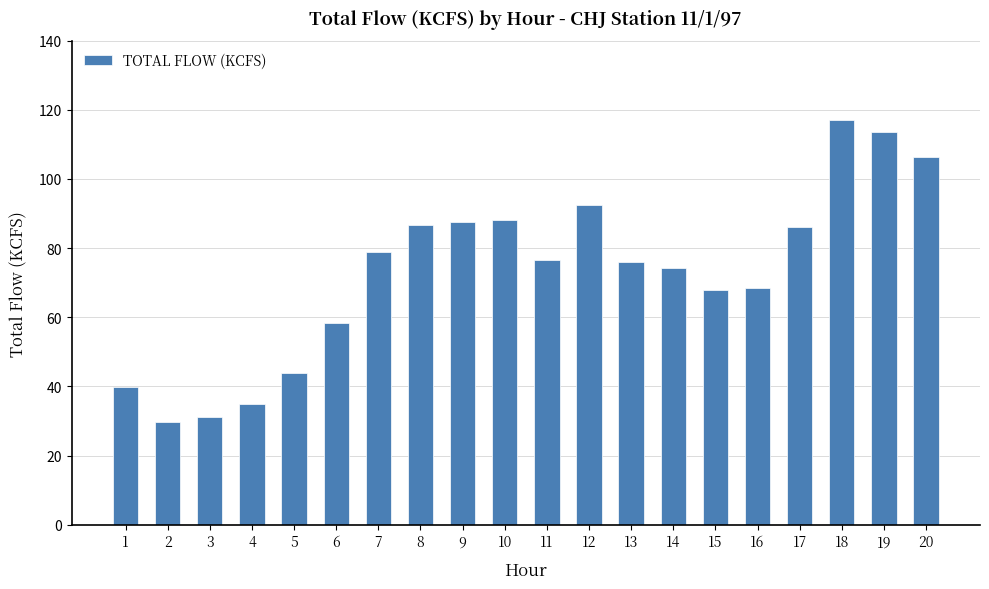

What is the value of the 19th bar from the left?

113.6